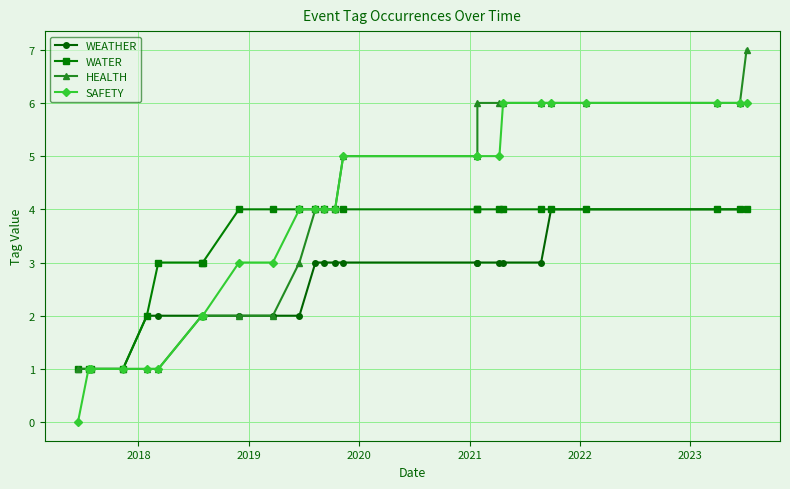

What is the highest value of the SAFETY series?

6